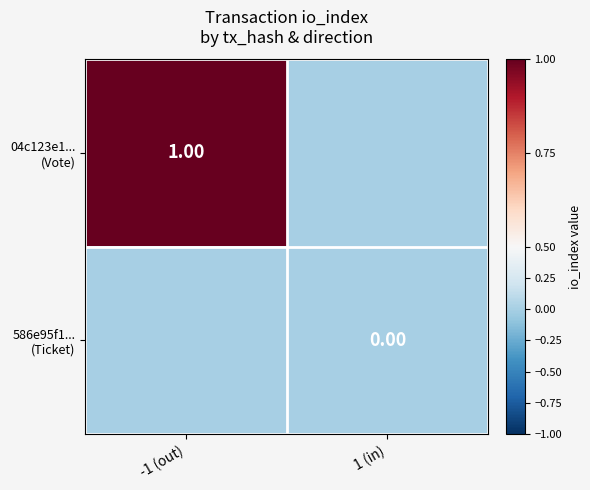

At how many categories does at least one series exceed 0?

1